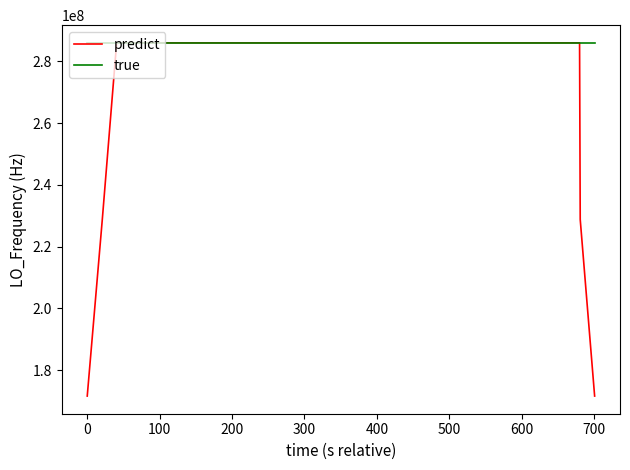

Which series has the largest total across all categories?

true